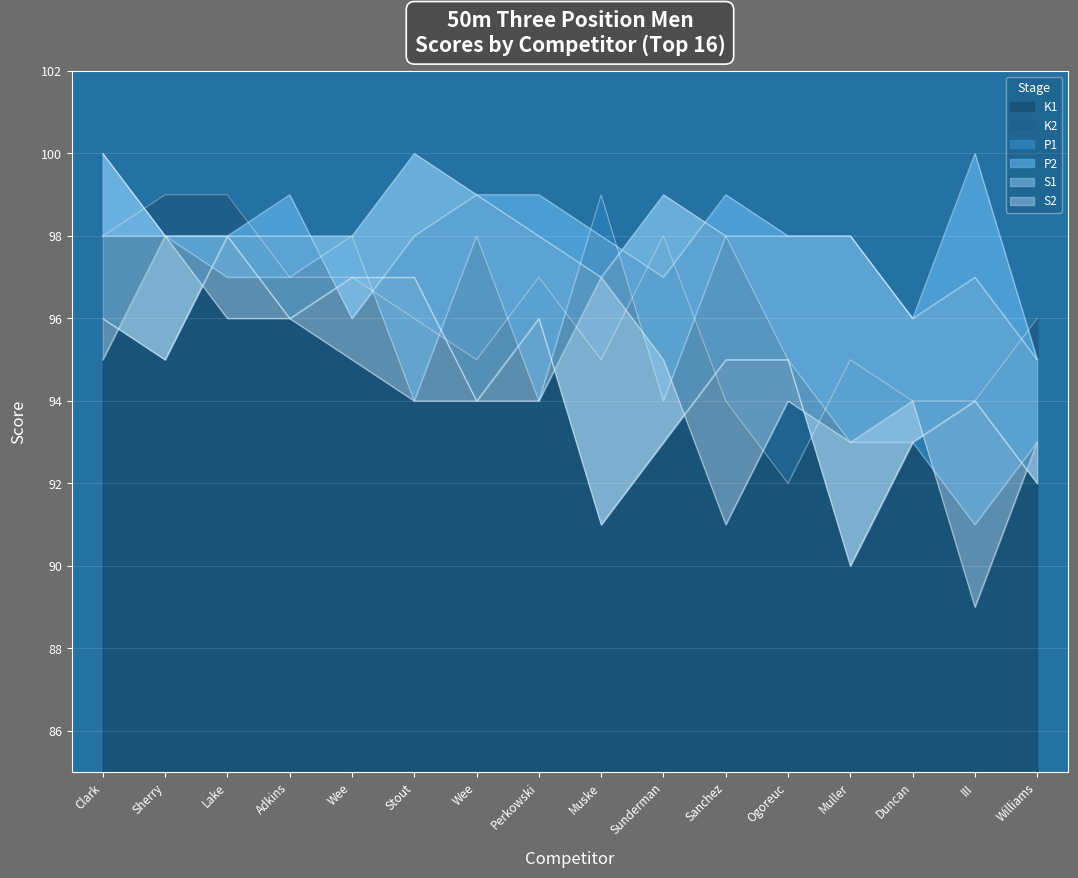

At Ogoreuc, list the series in order from smallest to largest.

K1, S2, K2, S1, P1, P2